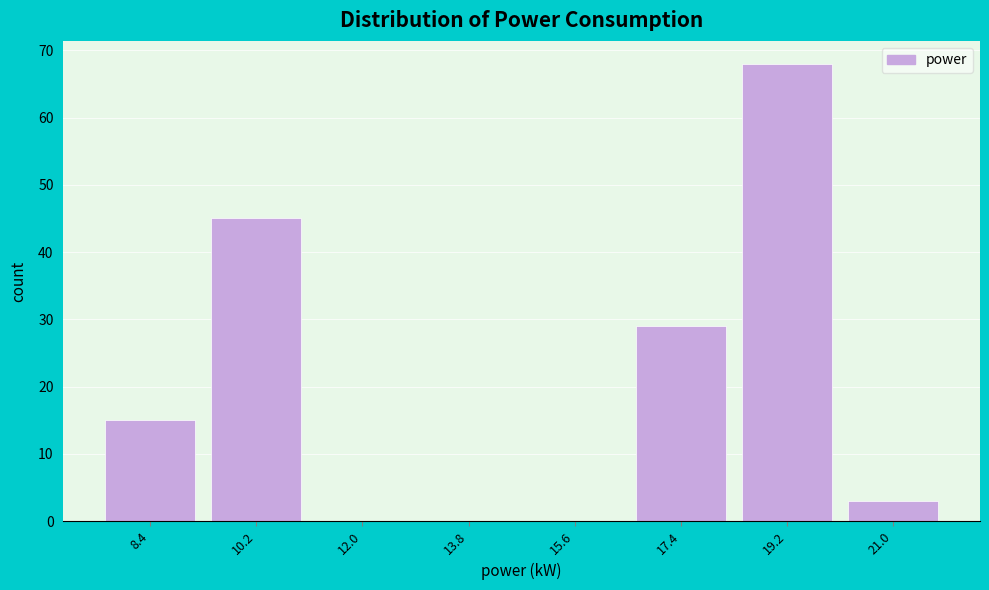

How tall is the bar that spans 18.3 to 20.1 on the x-axis? Neither the bar edges nor the heights are printed on the chart, so give them approximately, as read against the axes.

68